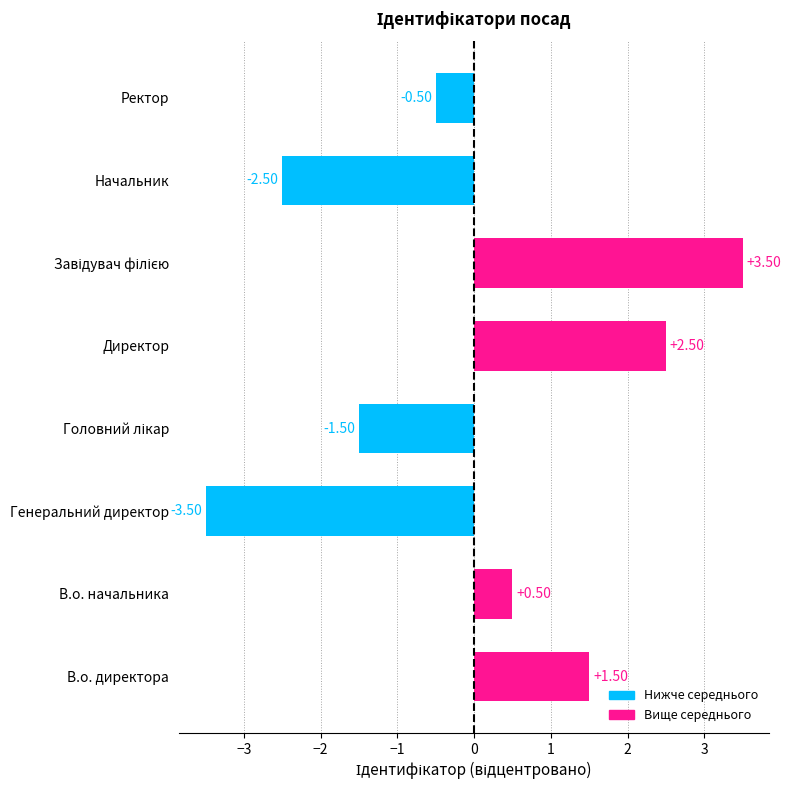

What is the minimum value shown in the chart?

-3.5